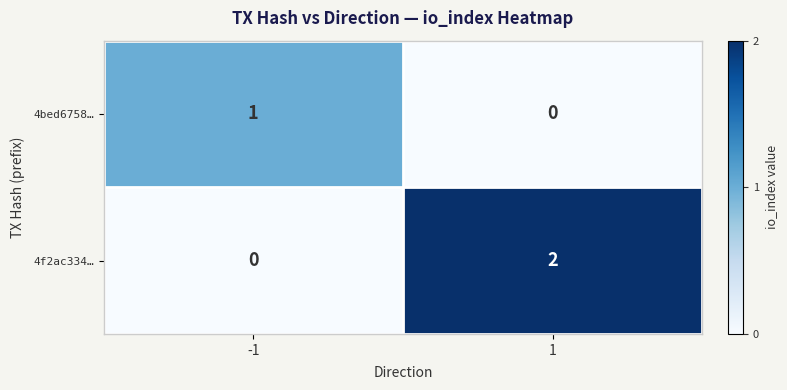

Rank the series at 1 from highest to lowest value.

4f2ac334…, 4bed6758…